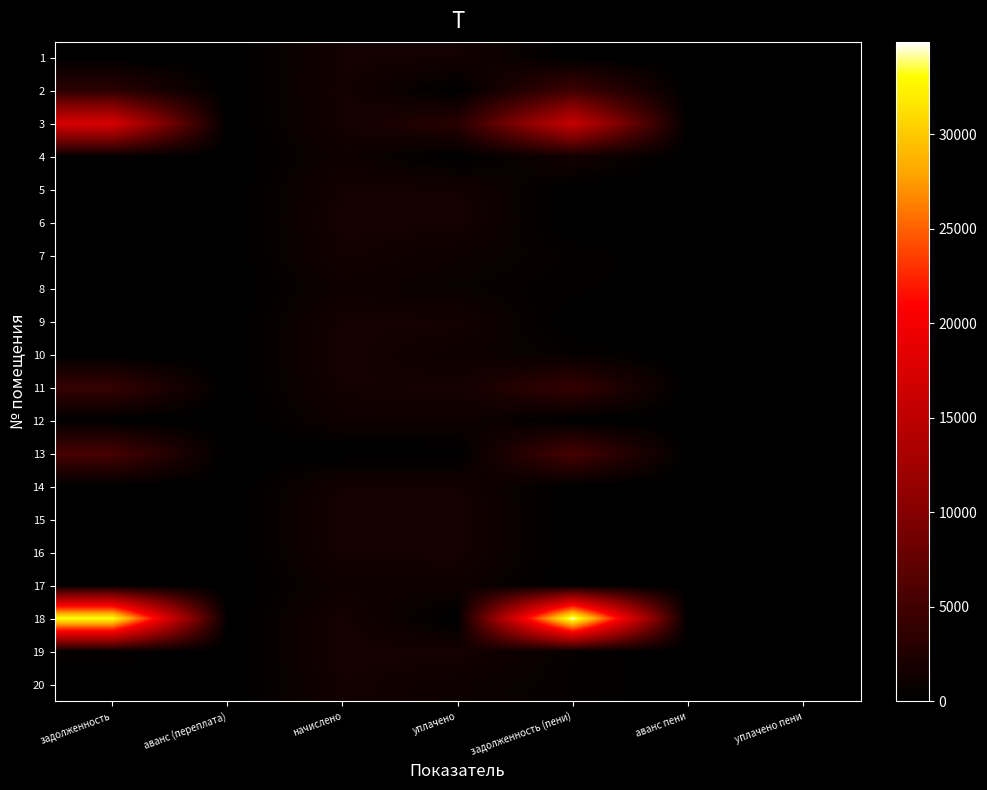

What is the maximum value shown in the chart?

34881.7